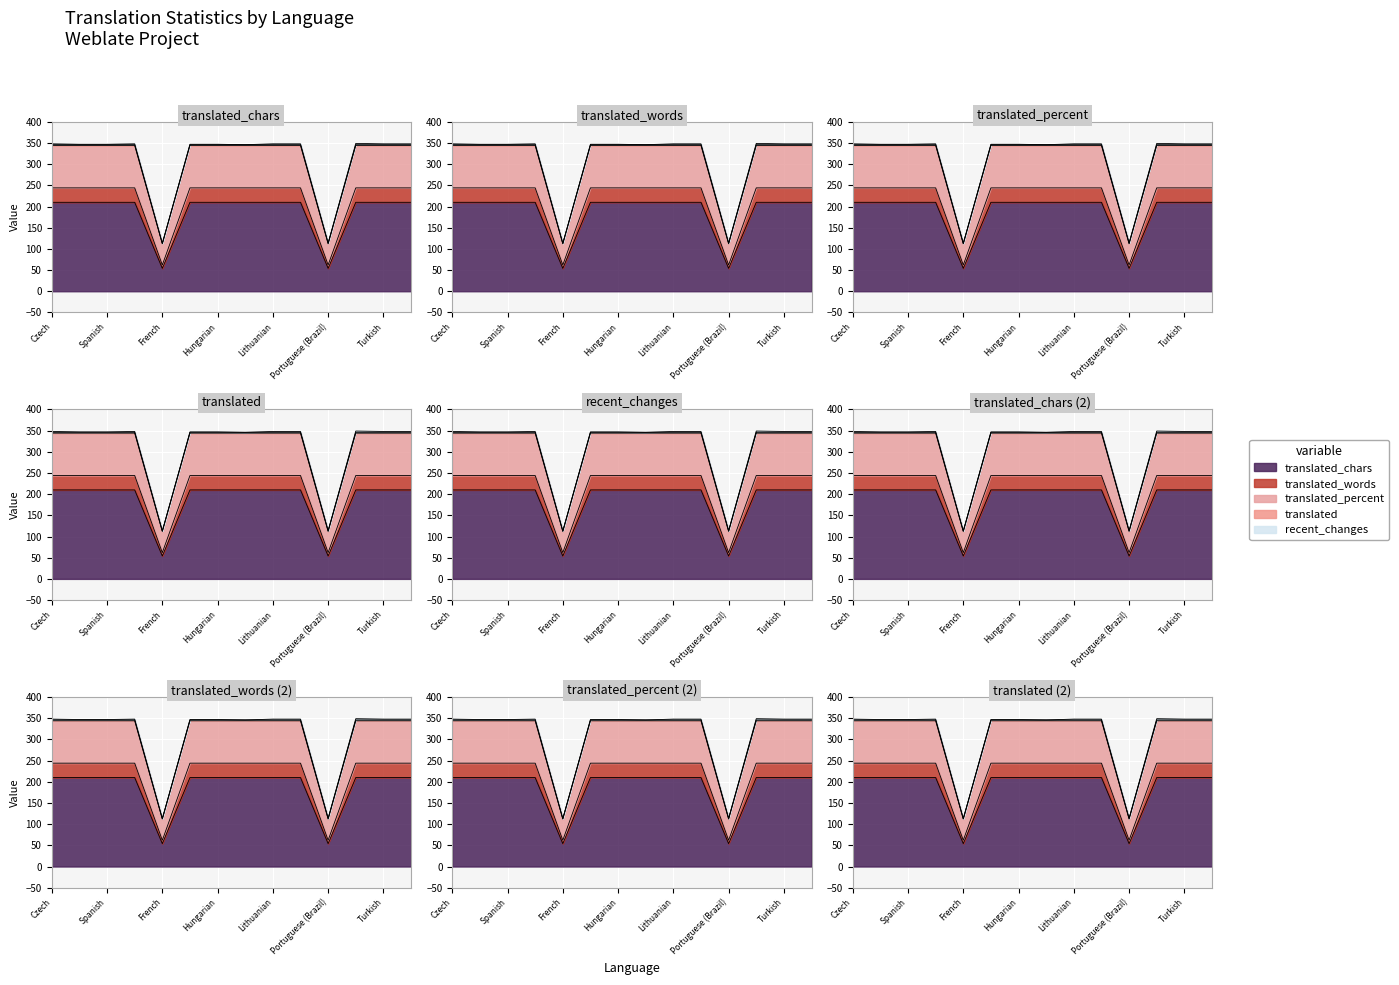

Which series has the largest total across all categories?

translated_chars